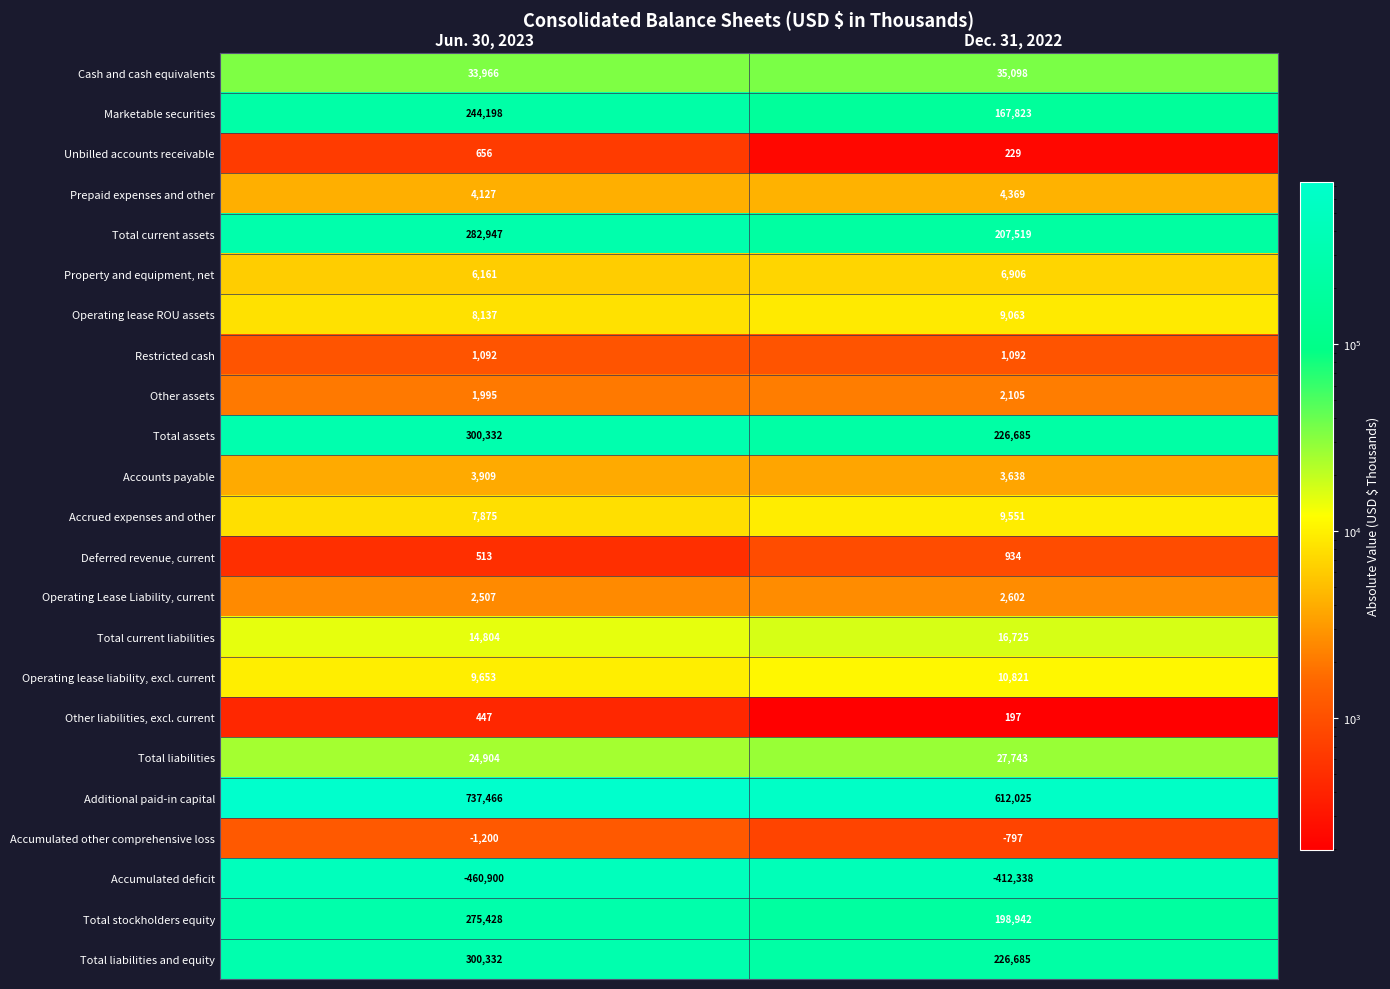

What is the difference between the Accounts payable values at Dec. 31, 2022 and Jun. 30, 2023?

271